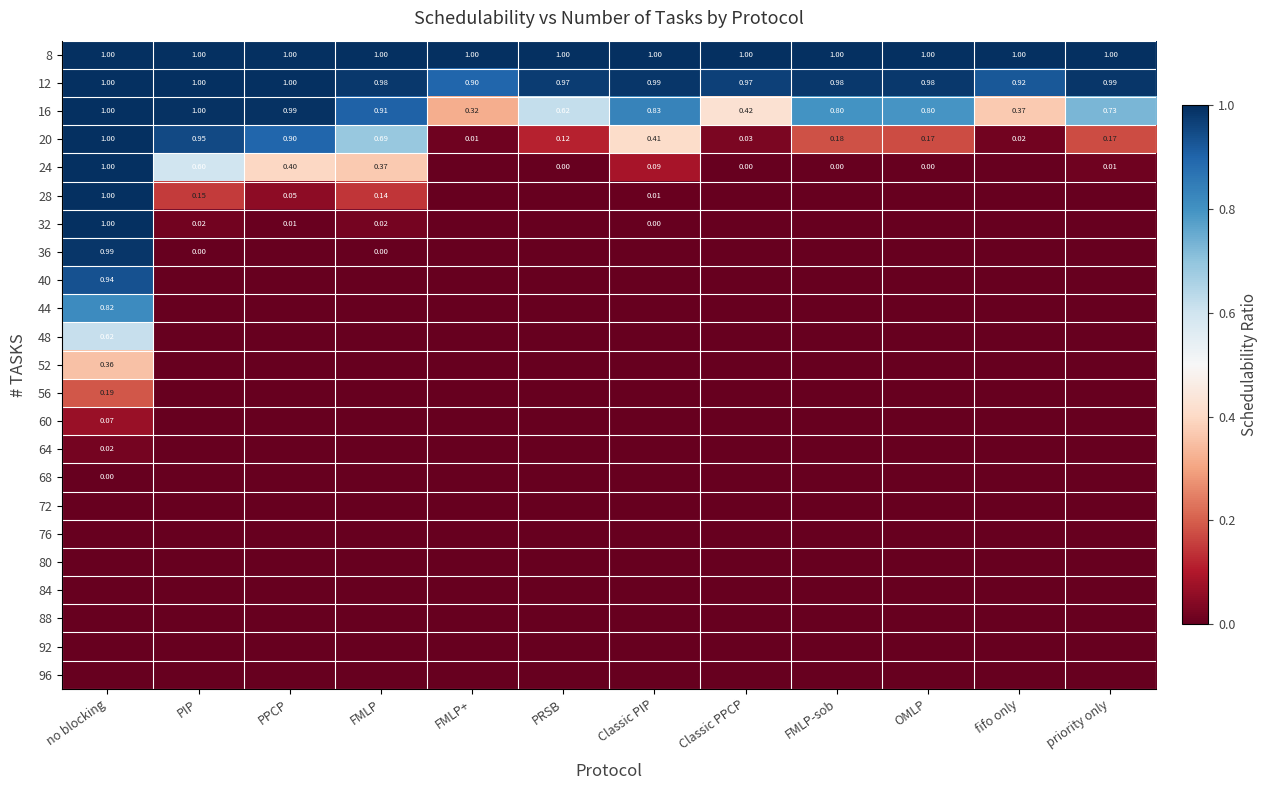

Which has a higher value, fifo only or Classic PIP?

fifo only